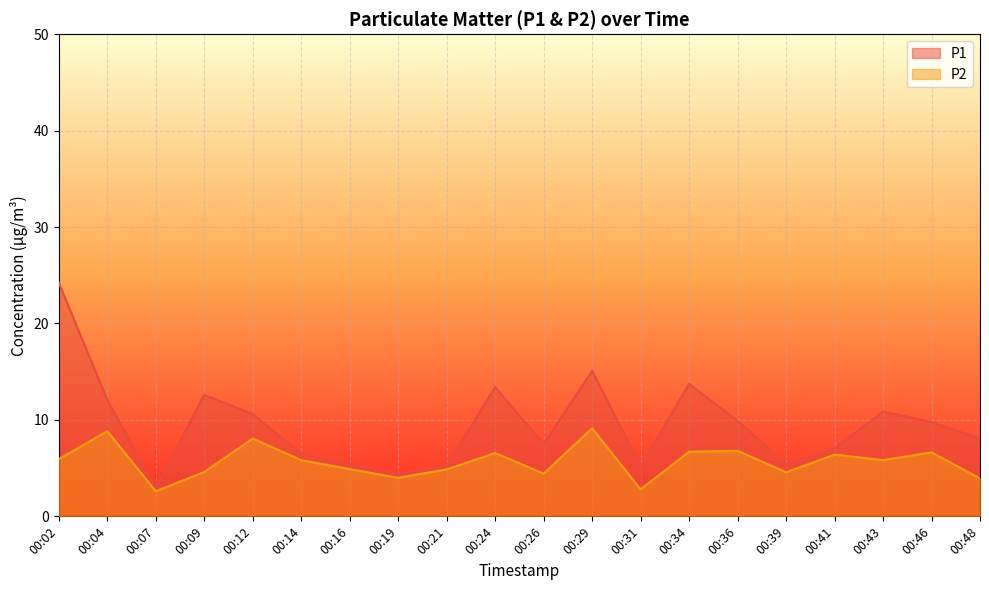

What is the average value of the P2 series?

5.7